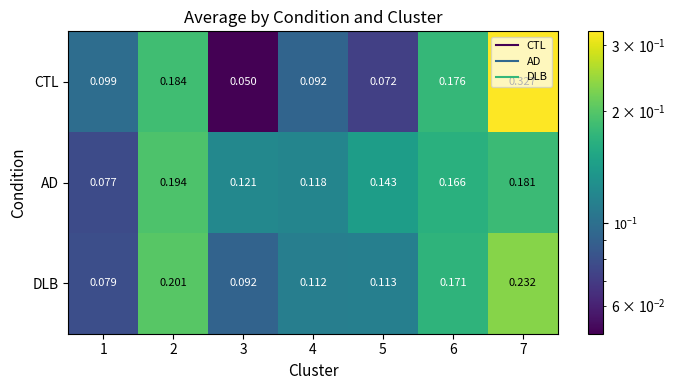

Which series has the widest spread of values?

CTL